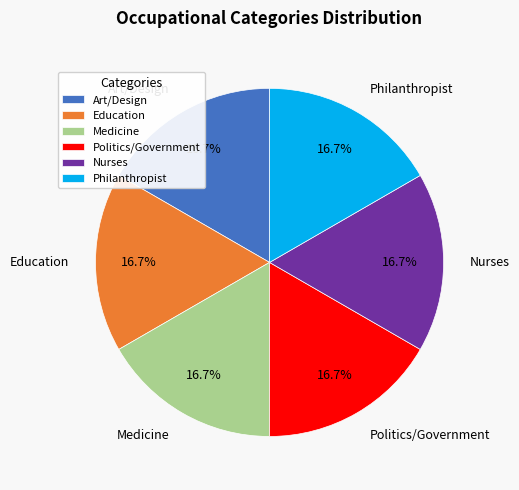

Is there a majority slice in this chart?

No